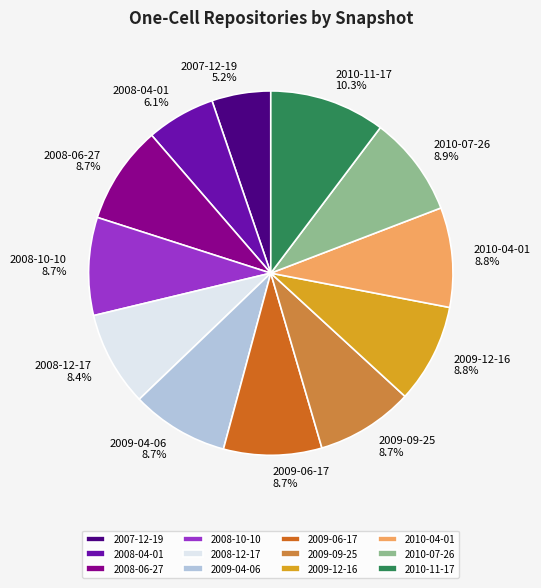

How many slices are in this pie chart?

12